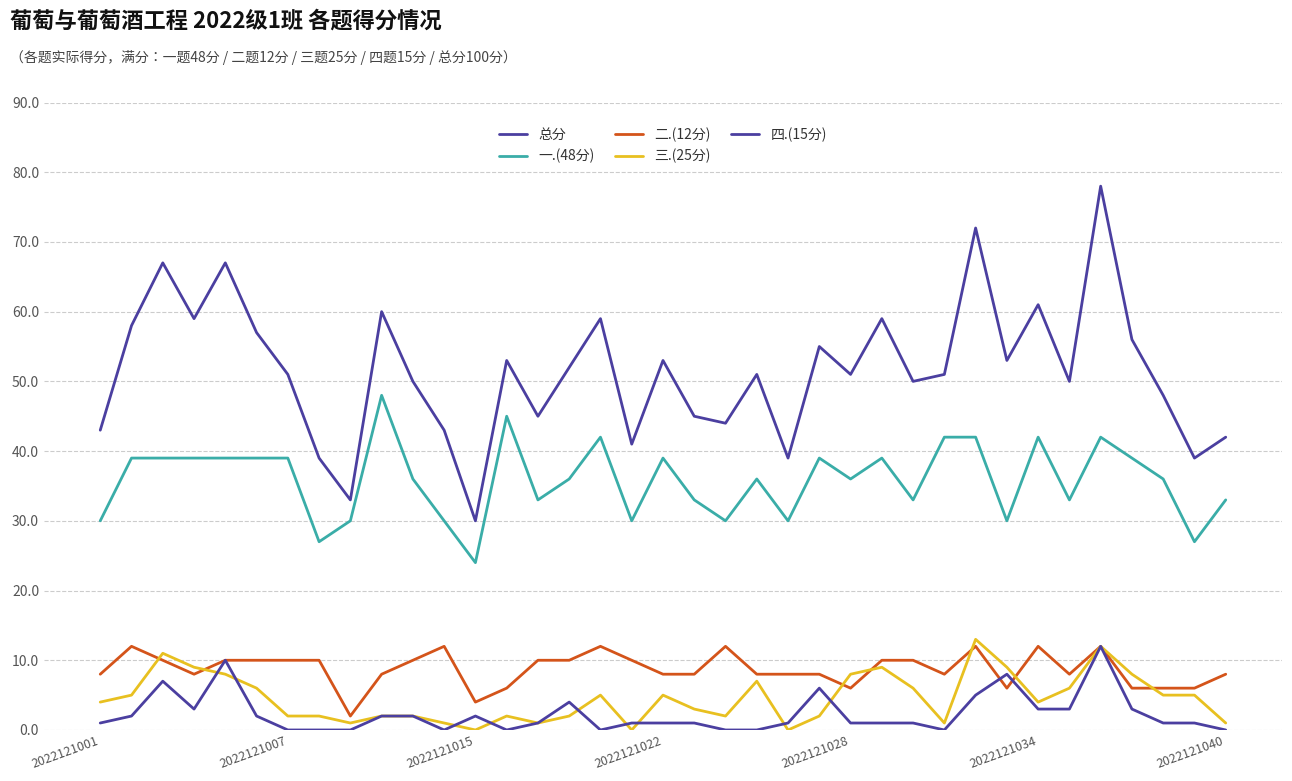

True or false: 四.(15分) and 总分 cross at least once.

False